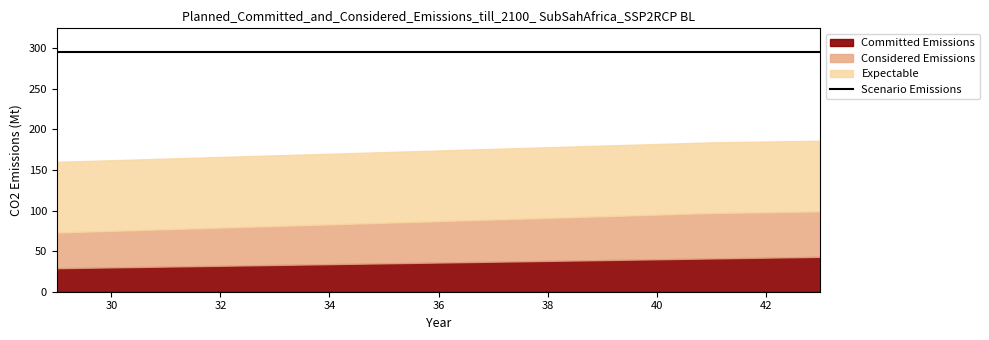

Reading right to left, extract all data points from this chart.

Committed Emissions: 43	42	41	40	39	38	37	36	35	34	33	32	31	30	29
Considered Emissions: 56	56	56	55	54	53	52	51	50	49	48	47	46	45	44
Expectable: 87	87	87	87	87	87	87	87	87	87	87	87	87	87	87
Scenario Emissions: 295	295	295	295	295	295	295	295	295	295	295	295	295	295	295